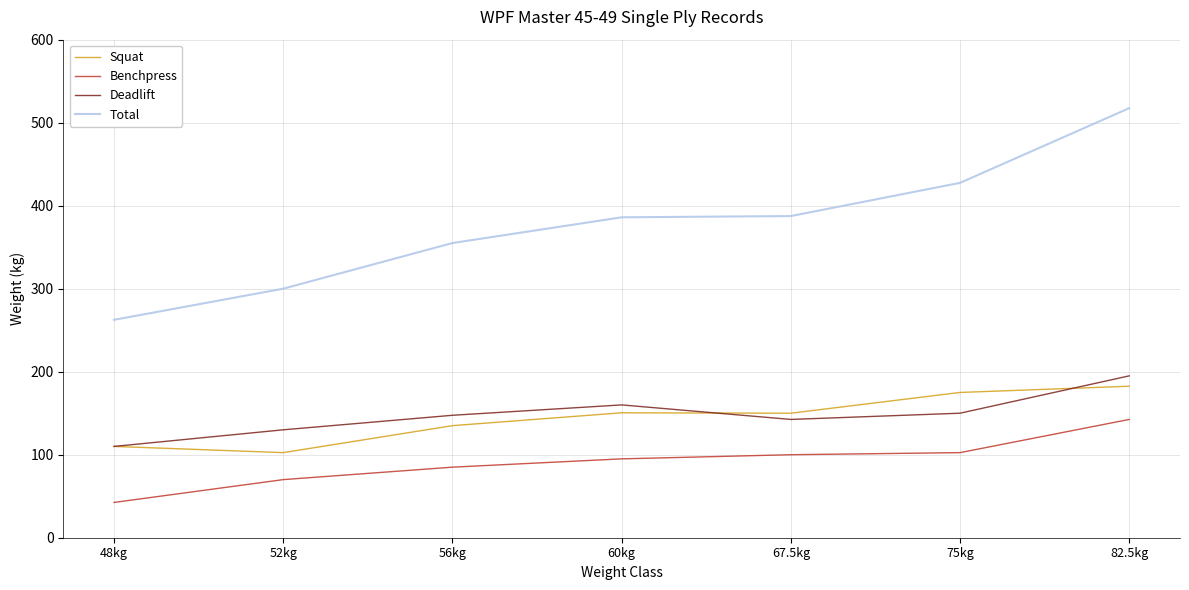

What are all the series names shown in the legend?

Squat, Benchpress, Deadlift, Total